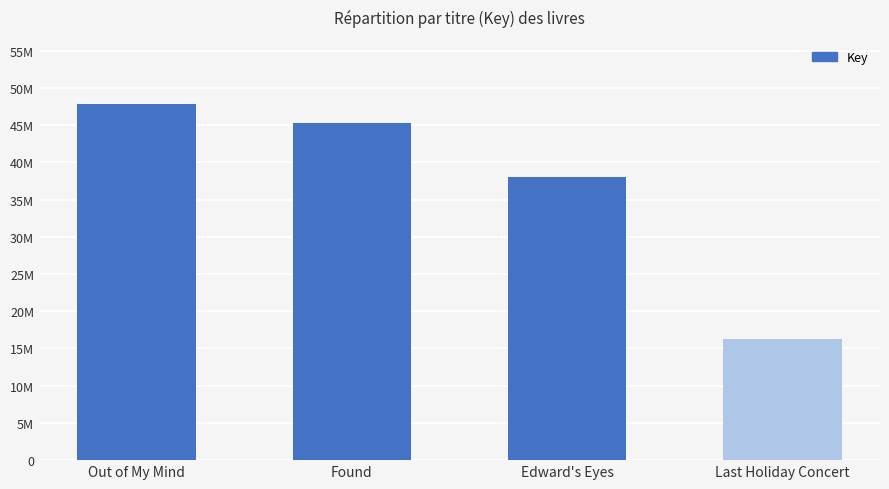

Are the bars horizontal?

No